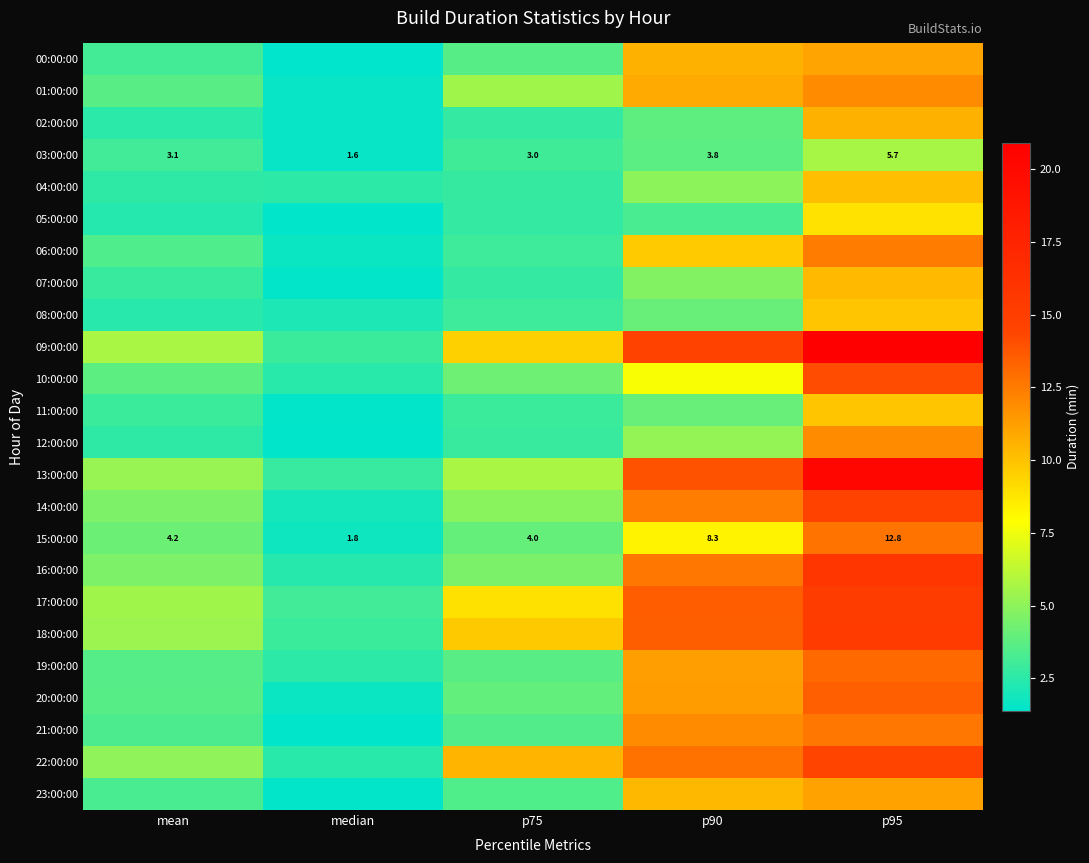

What is the average value of the 15:00:00 series?

6.2